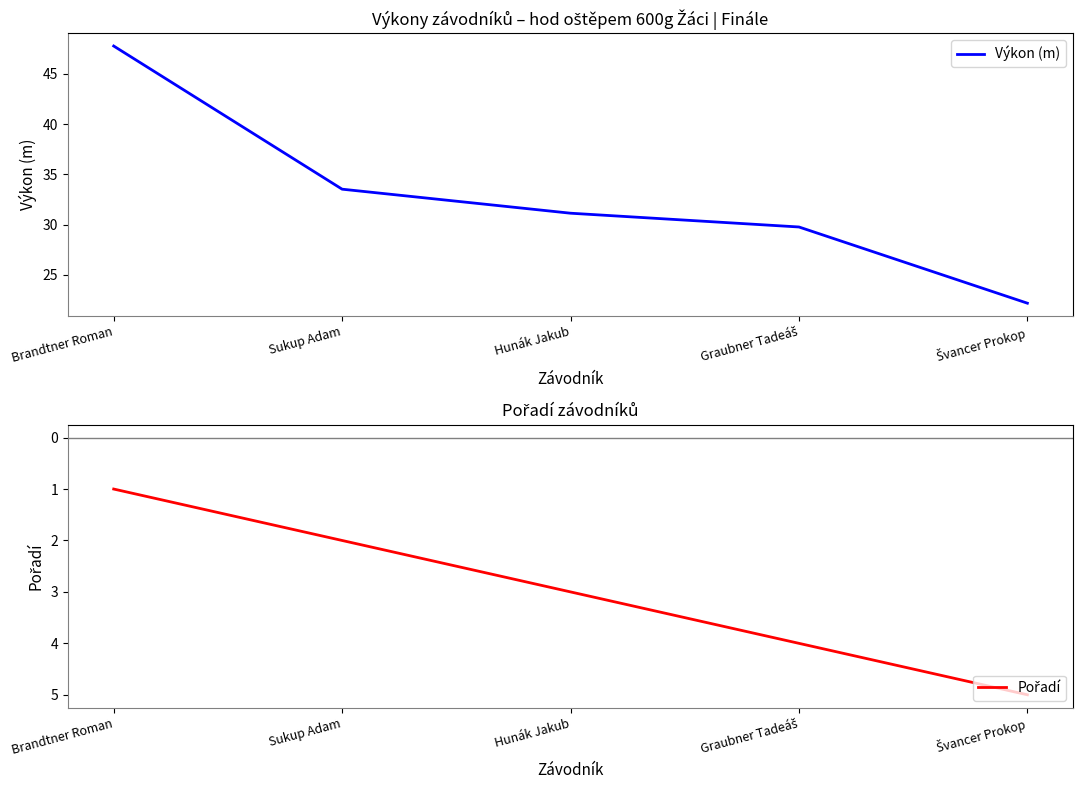

Which series changed the most between Hunák Jakub and Švancer Prokop?

Výkon (m)